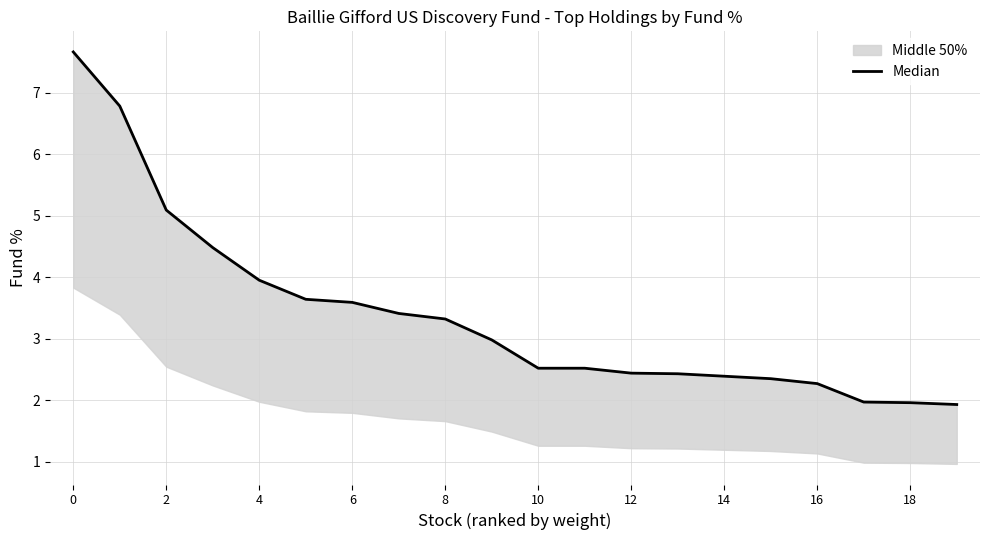

True or false: there are more than 2 points higher than both neighbors.

False